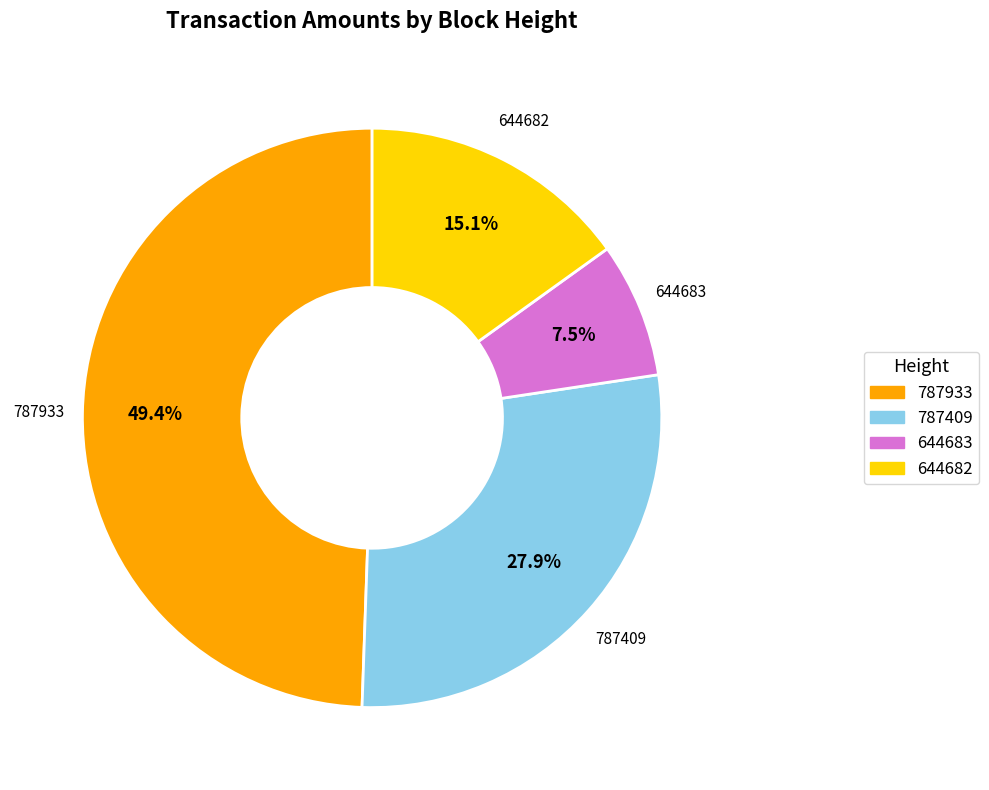

The 787933 slice represents 55% of the pie. True or false?

False